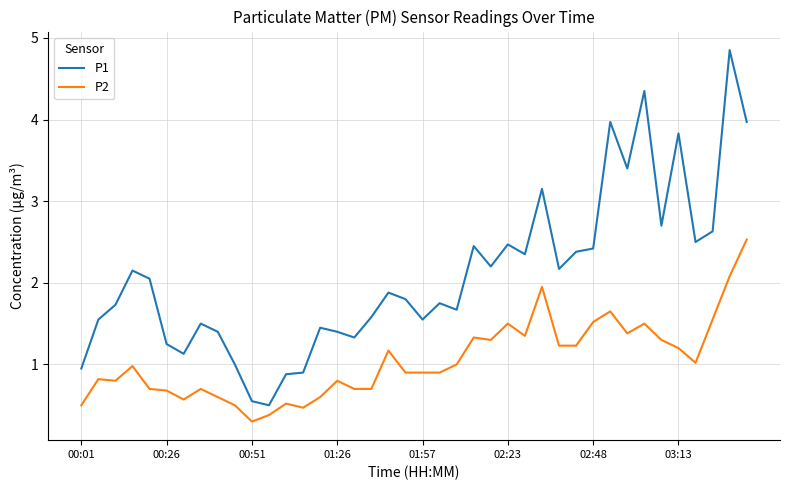

True or false: P1 and P2 cross at least once.

False